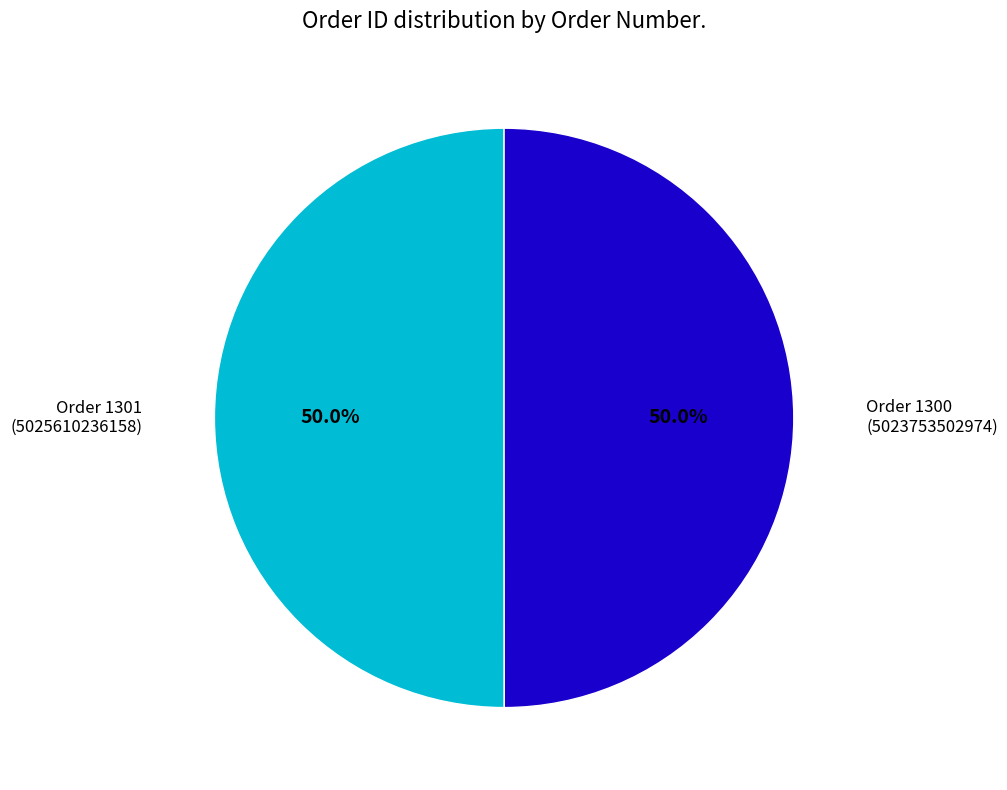

To the nearest percent, what percentage of the pie is Order 1301?

50%